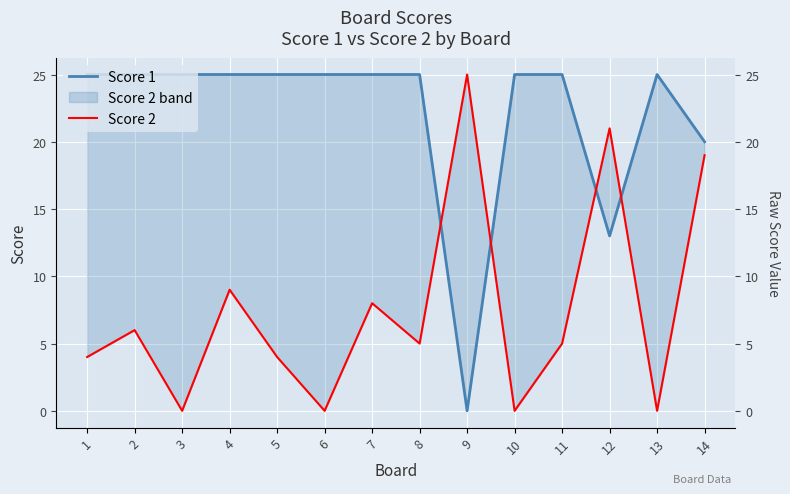

Reading left to right, transcribe all the data shown in this chart.

Score 1: 25	25	25	25	25	25	25	25	0	25	25	13	25	20
Score 2: 4	6	0	9	4	0	8	5	25	0	5	21	0	19